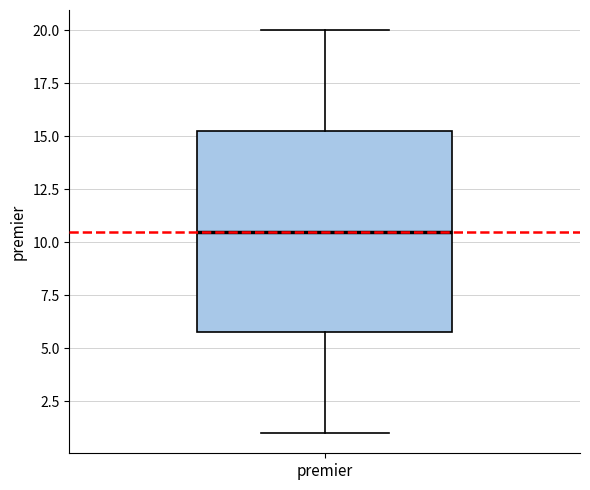

Read this box plot against the y-axis: the position of the median line, the range covered by the box, and the ends of both whiskers. The values are not printed on the chart, so give them approximately, as read against the axis.

median 10.5, box 6.0 to 15.5, whiskers 1.0 to 20.0